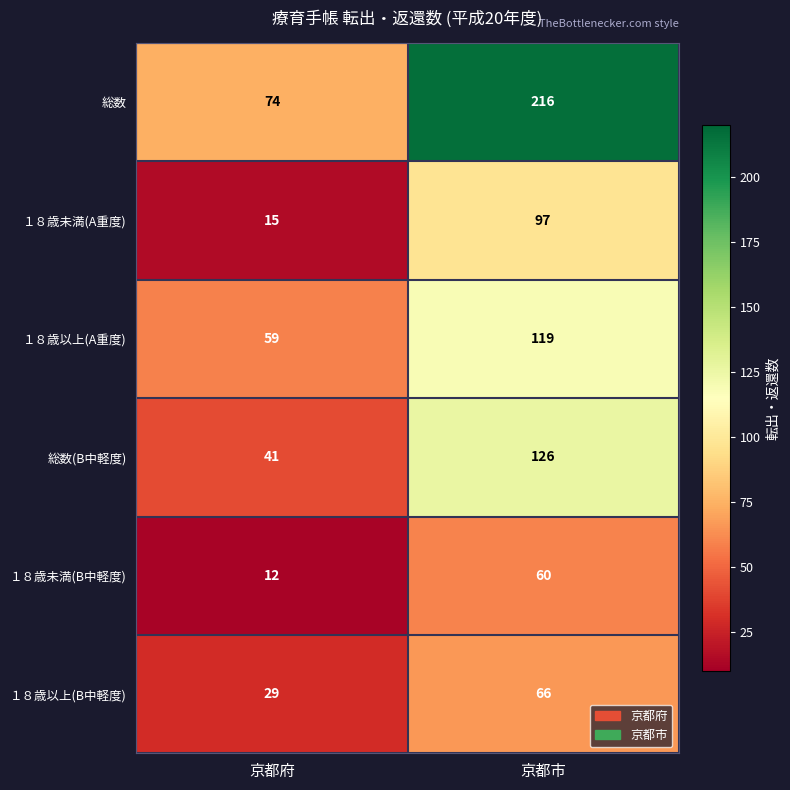

How many categories are shown in the chart?

2